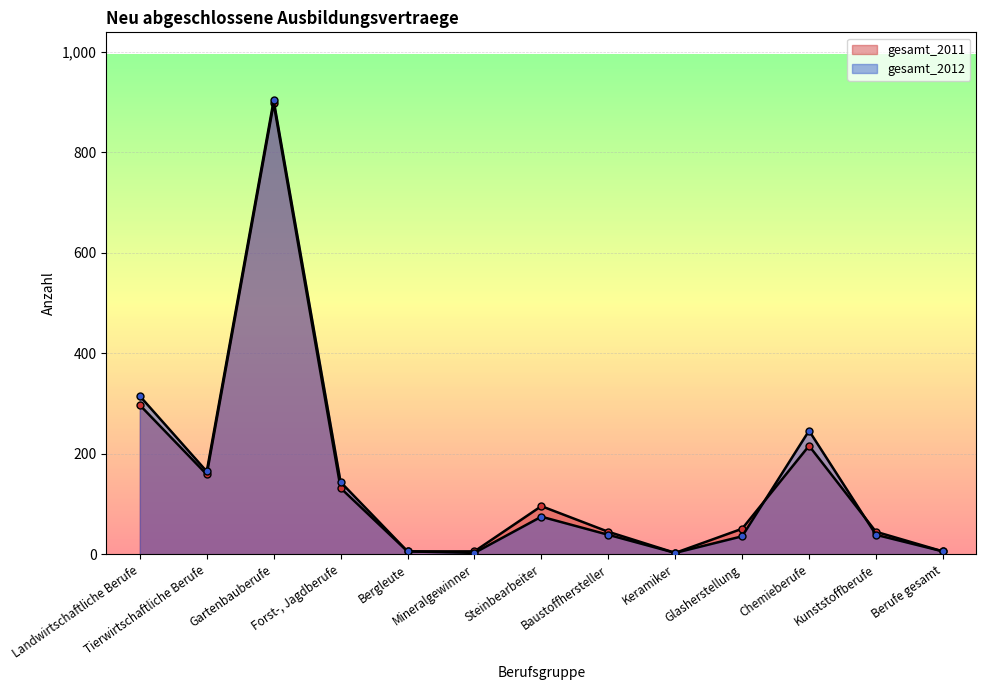

Reading left to right, extract all data points from this chart.

gesamt_2011: 297	159	897	132	6	6	96	45	3	51	216	45	6
gesamt_2012: 315	165	903	144	6	3	75	39	3	36	246	39	6